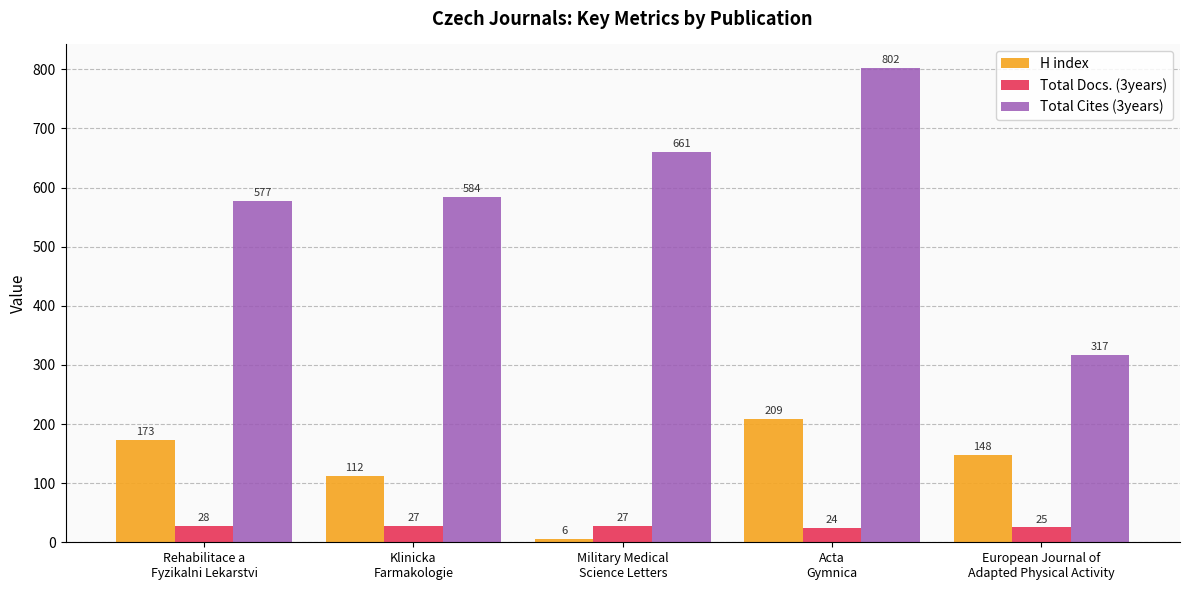

Which category has the highest value across all series?

Acta
Gymnica